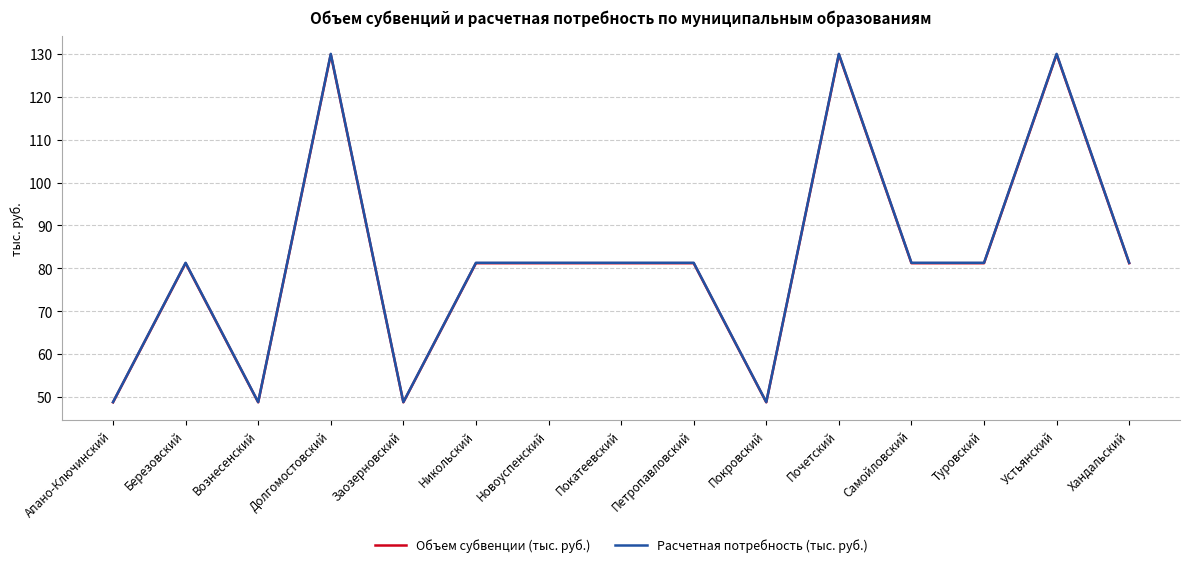

What is the maximum value shown in the chart?

130.0